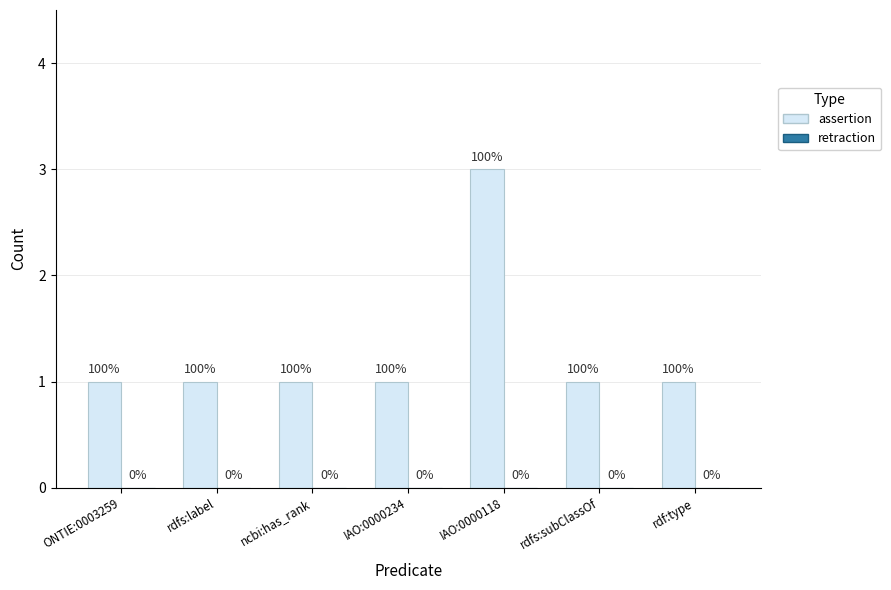

How many bars are there in total?

7